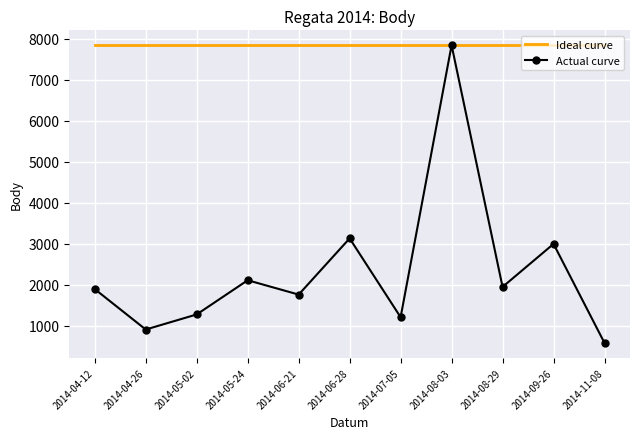

At how many categories does at least one series exceed 6247?

11